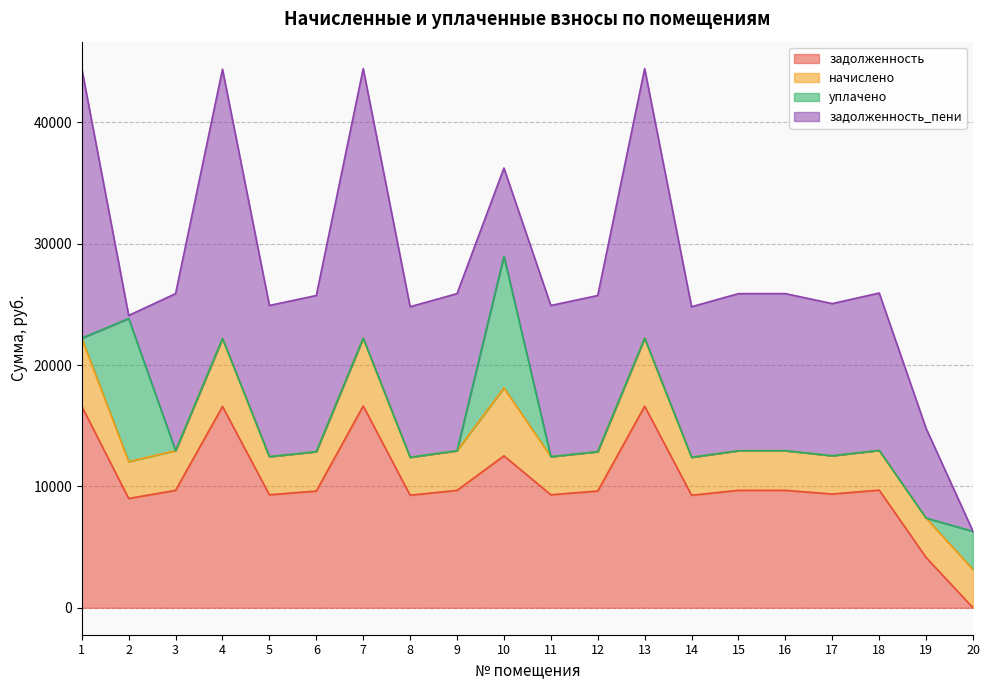

Which category has the lowest value across all series?

20